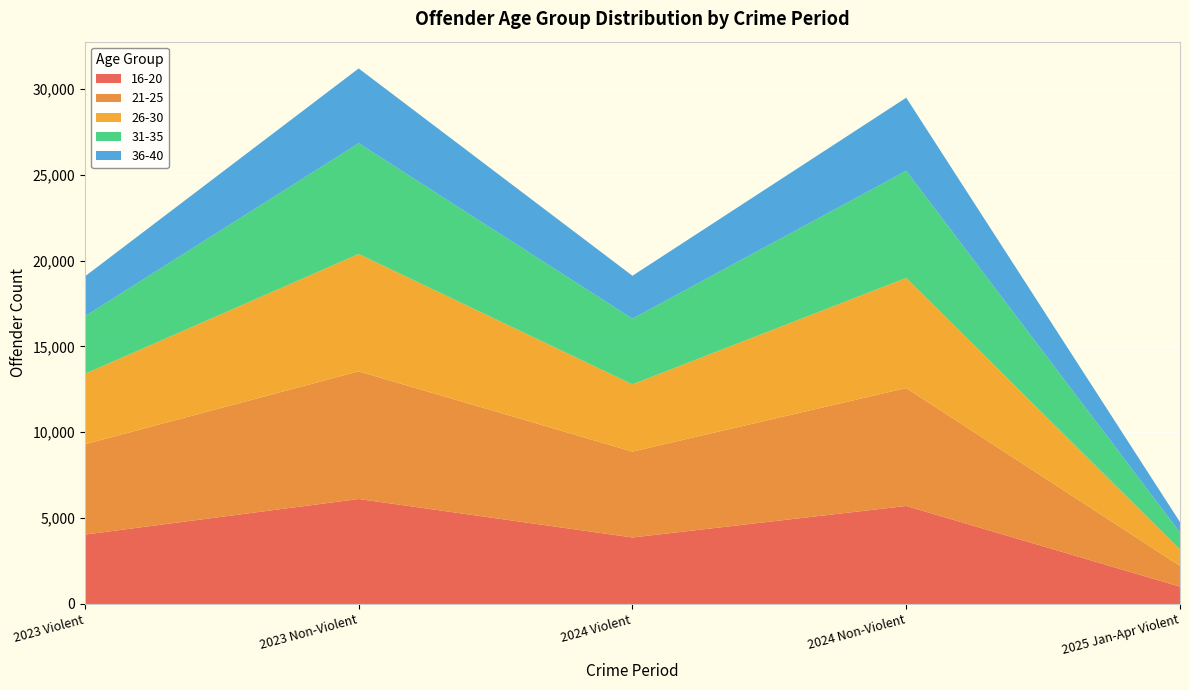

Reading left to right, what are all the values shown in this chart?

16-20: 4041	6114	3872	5708	1009
21-25: 5261	7433	5002	6866	1210
26-30: 4100	6834	3917	6414	957
31-35: 3354	6452	3825	6238	986
36-40: 2320	4354	2497	4257	608